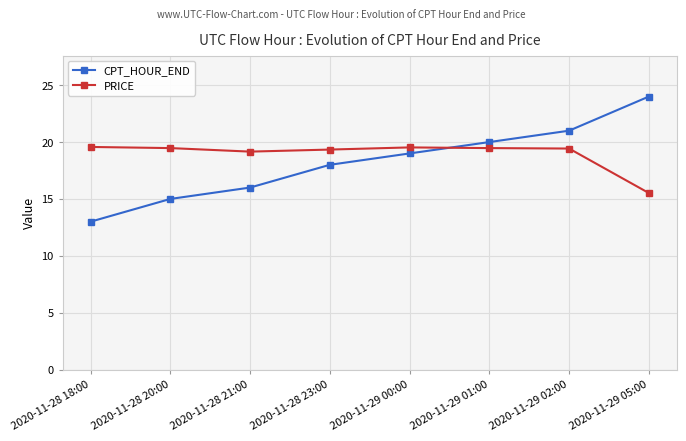

List the series in order of their peak value, lowest first.

PRICE, CPT_HOUR_END